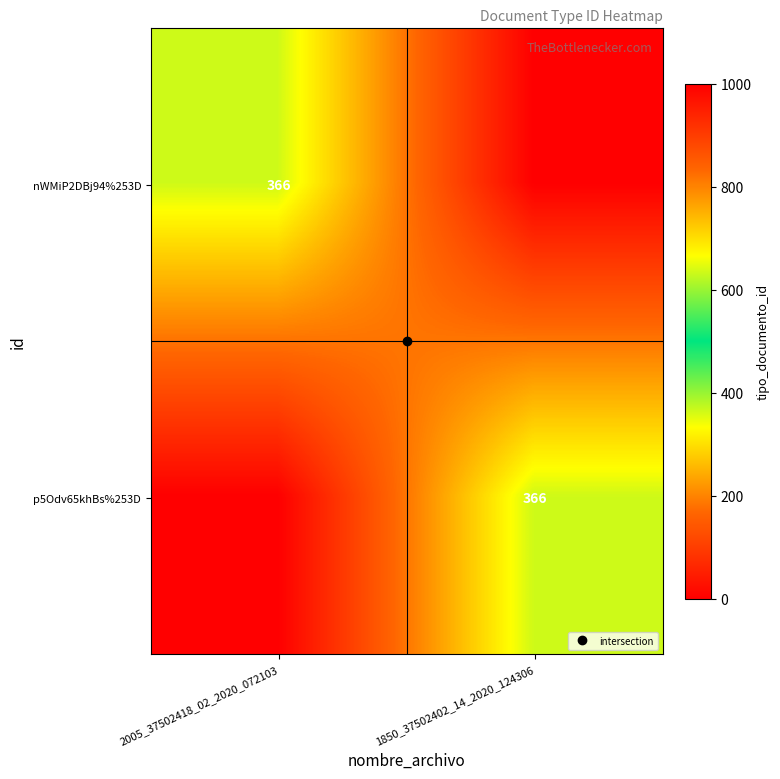

At which label is p5Odv65khBs%253D closest to 183?

2005_37502418_02_2020_072103